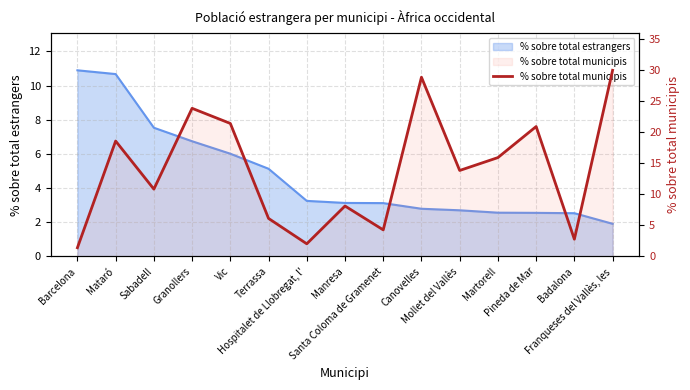

Does the chart display data point markers on the line(s)?

No